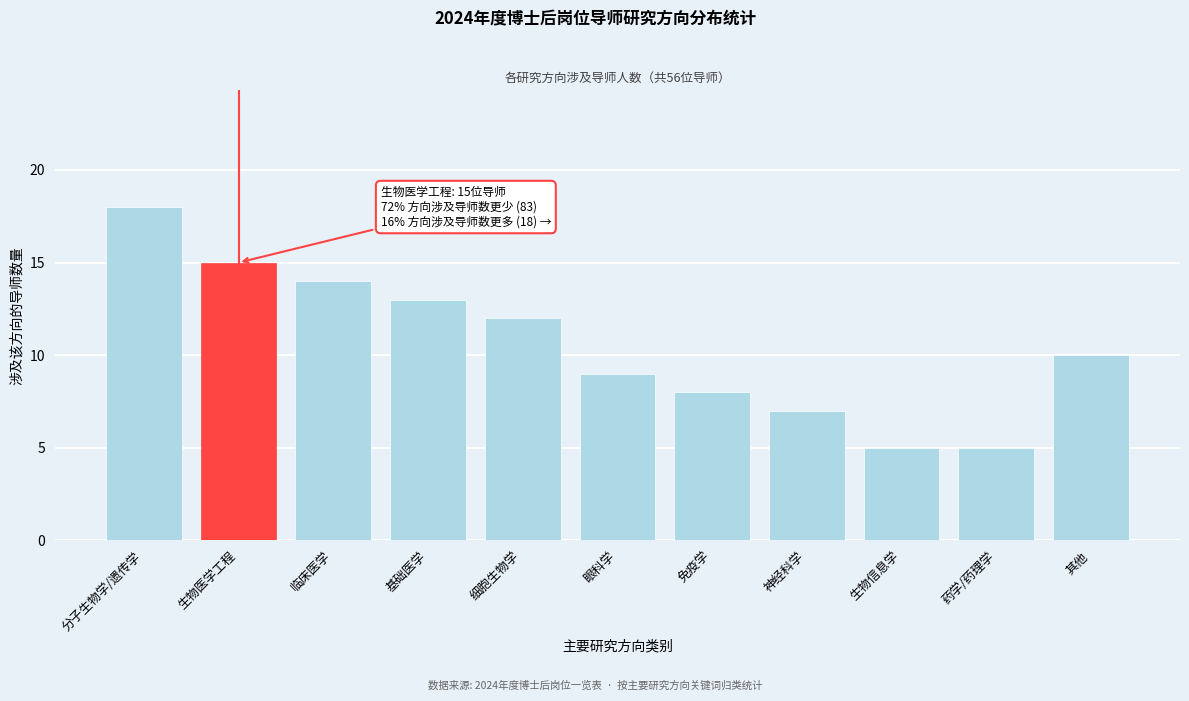

Reading left to right, extract all data points from this chart.

分子生物学/遗传学=18	生物医学工程=15	临床医学=14	基础医学=13	细胞生物学=12	眼科学=9	免疫学=8	神经科学=7	生物信息学=5	药学/药理学=5	其他=10